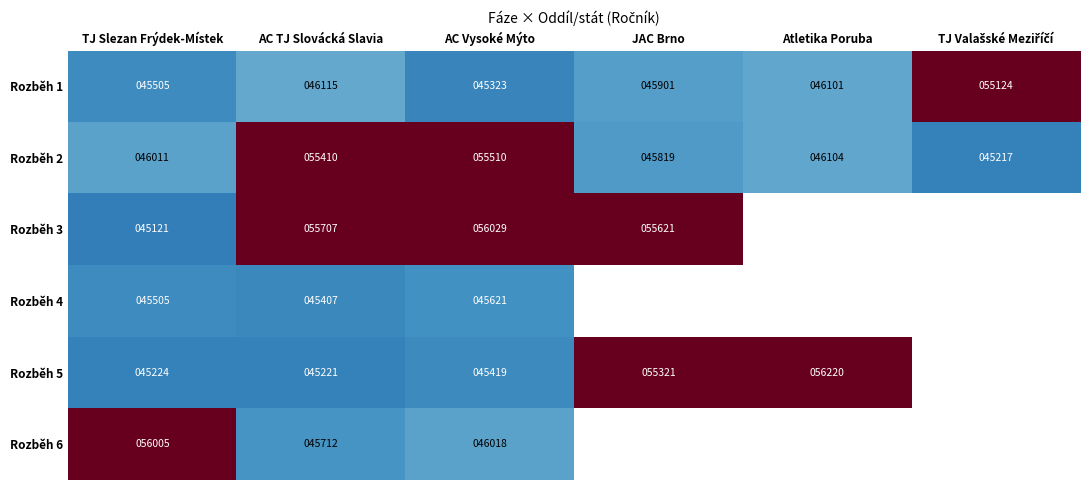

Is the value of Rozběh 1 at AC Vysoké Mýto greater than the value of Rozběh 3 at AC Vysoké Mýto?

No